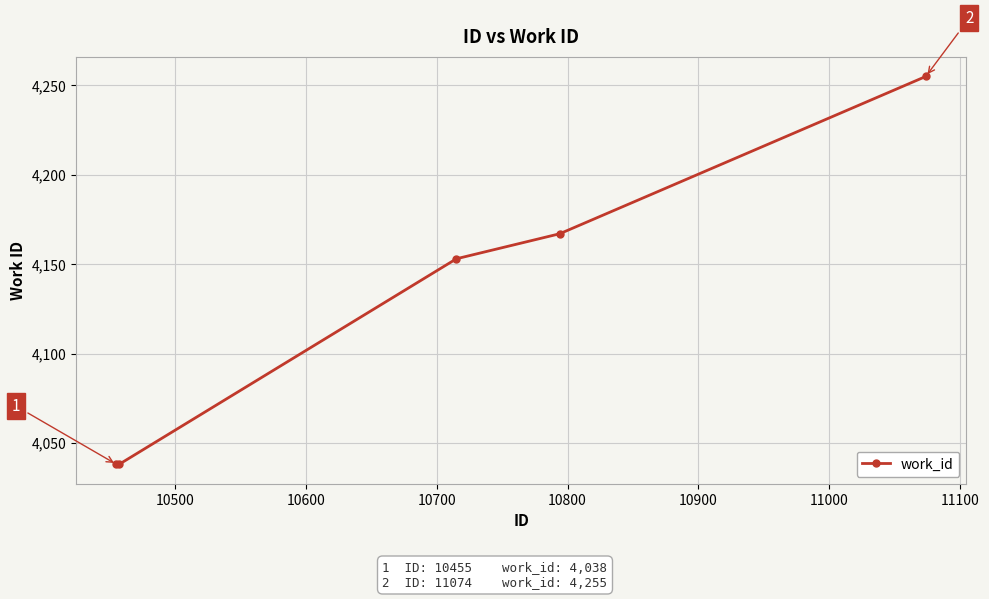

What is the value of the 5th point from the left?

4255